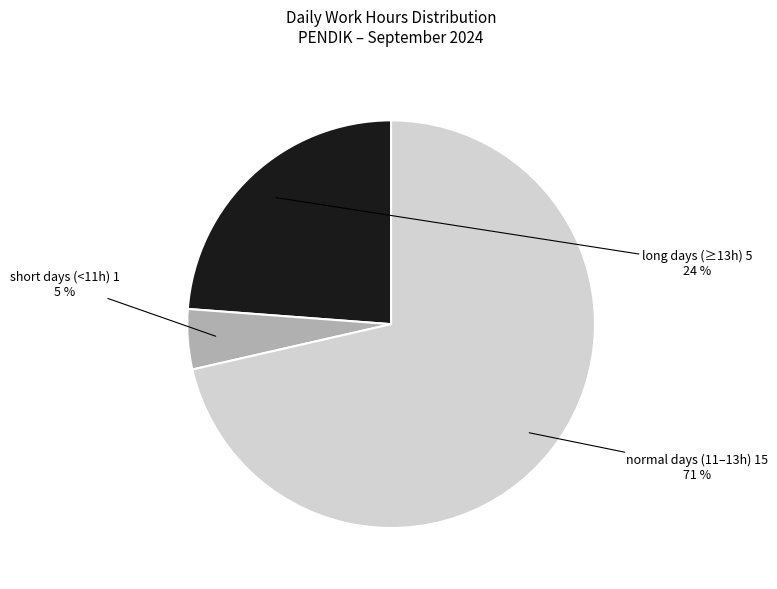

To the nearest percent, what is the average slice percentage?

33%